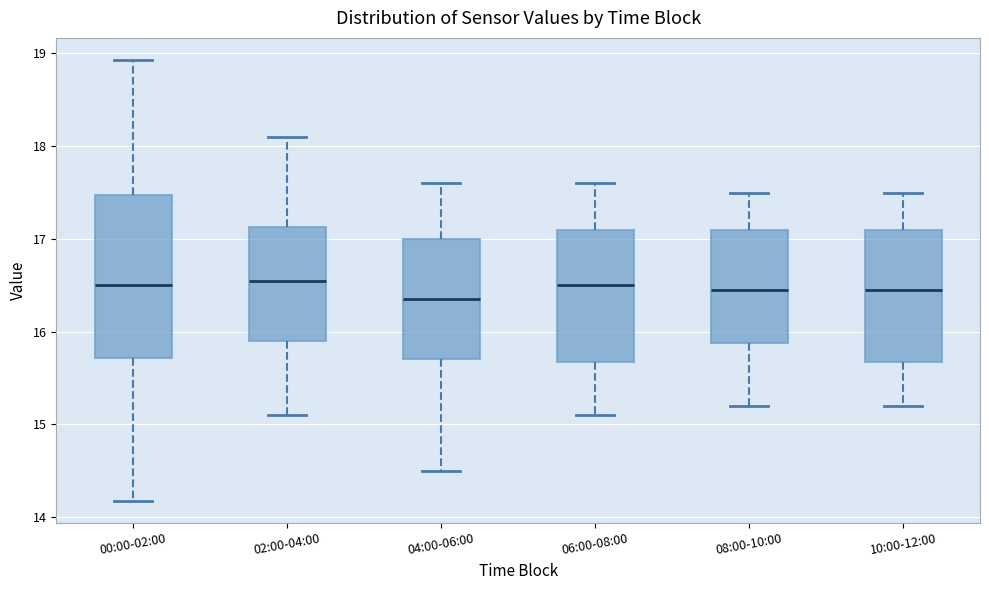

Reading left to right, transcribe this box plot: for each box, give where its median line is, the range the box spans, and where its two whiskers end, as read against the y-axis. The values are not printed on the chart, so give them approximately, as read against the axis.

00:00-02:00: median 16.5, box 15.7 to 17.5, whiskers 14.2 to 18.9
02:00-04:00: median 16.6, box 15.9 to 17.1, whiskers 15.1 to 18.1
04:00-06:00: median 16.4, box 15.7 to 17.0, whiskers 14.5 to 17.6
06:00-08:00: median 16.5, box 15.7 to 17.1, whiskers 15.1 to 17.6
08:00-10:00: median 16.5, box 15.9 to 17.1, whiskers 15.2 to 17.5
10:00-12:00: median 16.5, box 15.7 to 17.1, whiskers 15.2 to 17.5